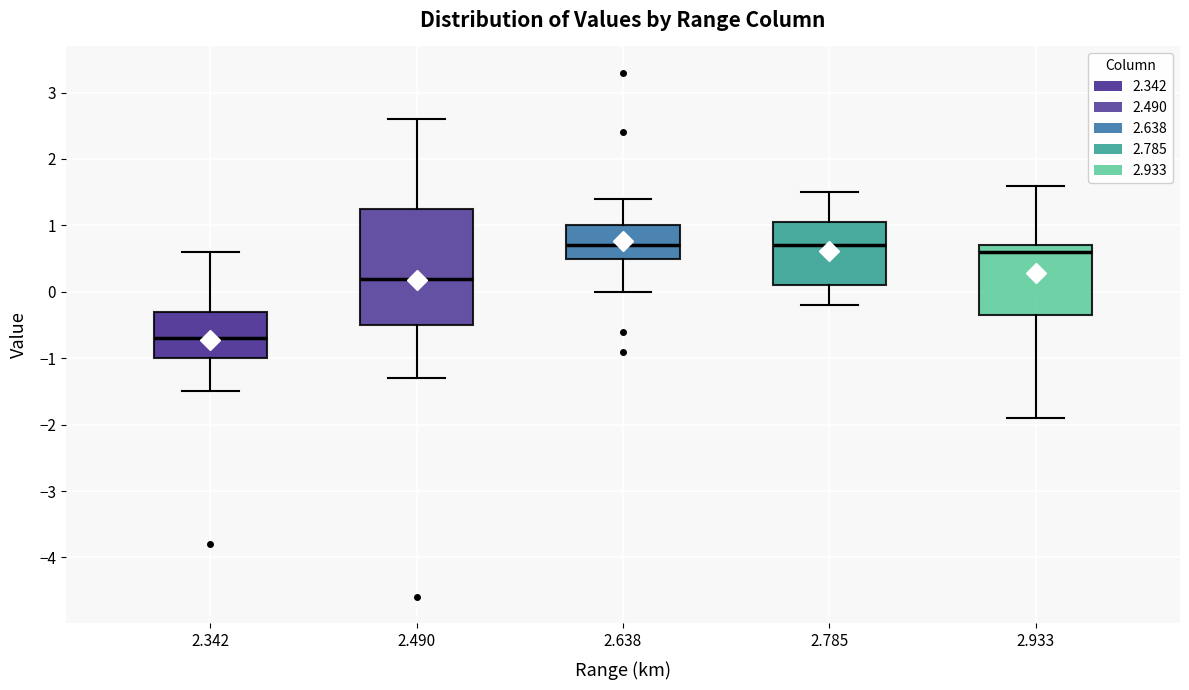

Reading left to right, read every box against the y-axis: the position of its median line, the range the box covers, and the ends of its whiskers. The values are not printed on the chart, so give them approximately, as read against the axis.

2.342: median -0.7, box -1.0 to -0.3, whiskers -1.5 to 0.6
2.490: median 0.2, box -0.5 to 1.3, whiskers -1.3 to 2.6
2.638: median 0.7, box 0.5 to 1.0, whiskers 0.0 to 1.4
2.785: median 0.7, box 0.1 to 1.1, whiskers -0.2 to 1.5
2.933: median 0.6, box -0.3 to 0.7, whiskers -1.9 to 1.6